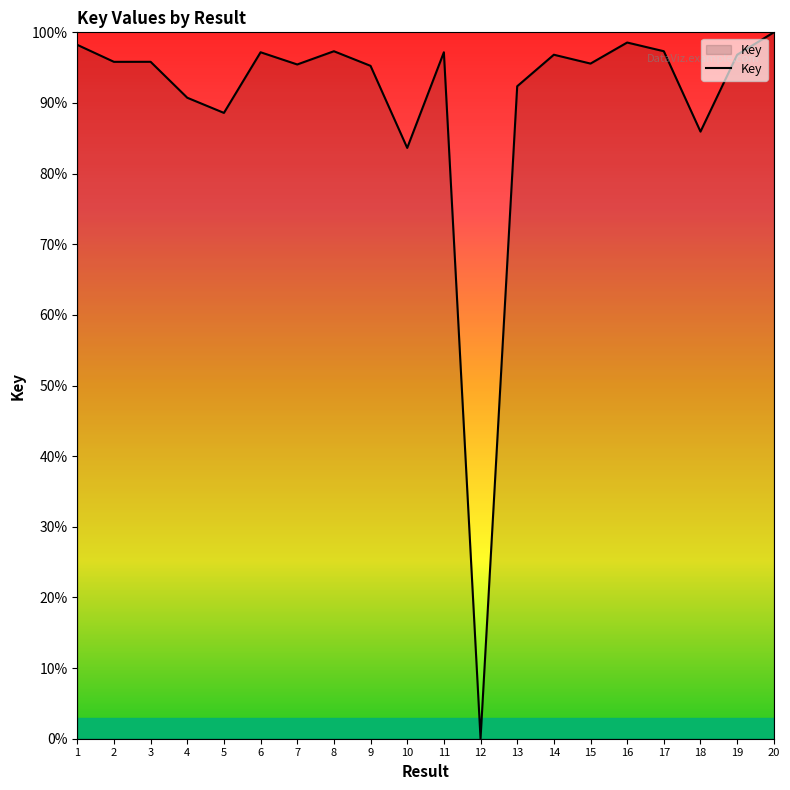

How many values are above zero?

19